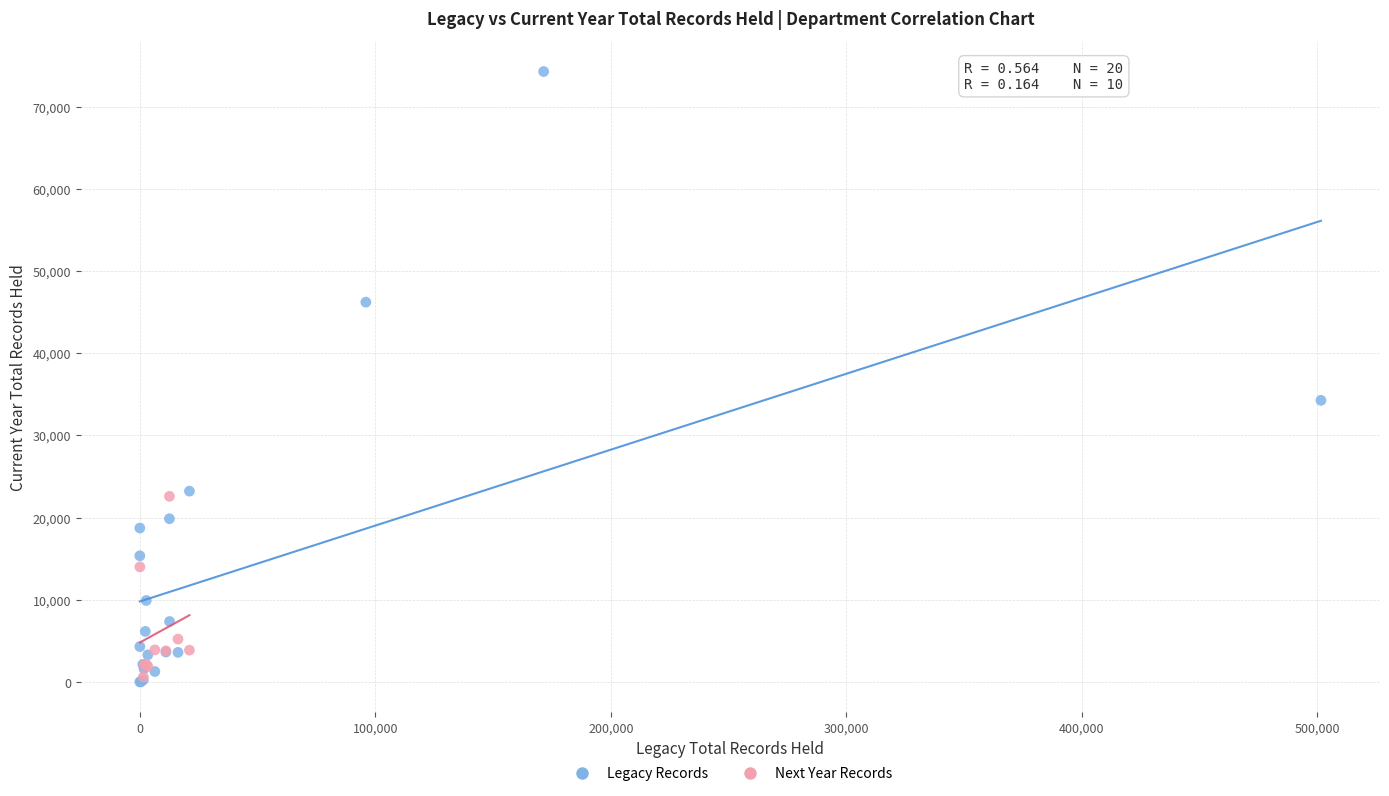

Which series has the widest spread of Y values?

Legacy Records